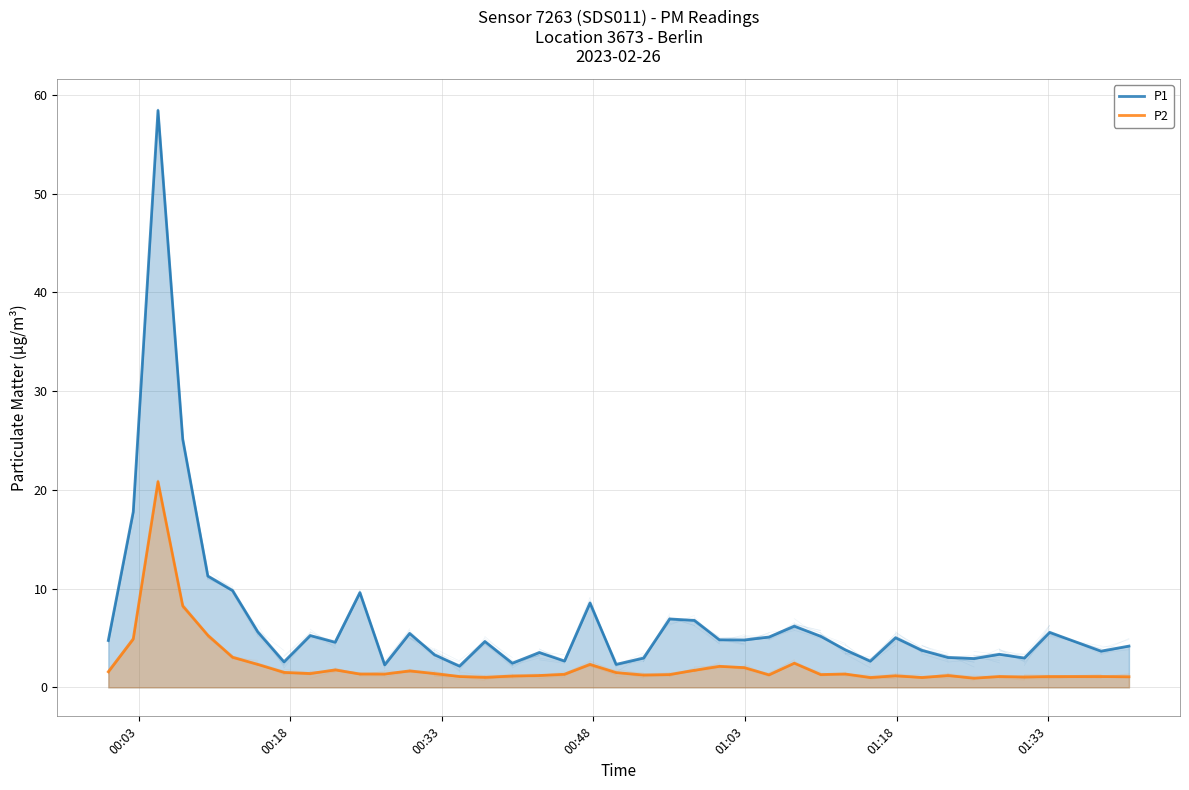

Which series has the widest spread of values?

P1